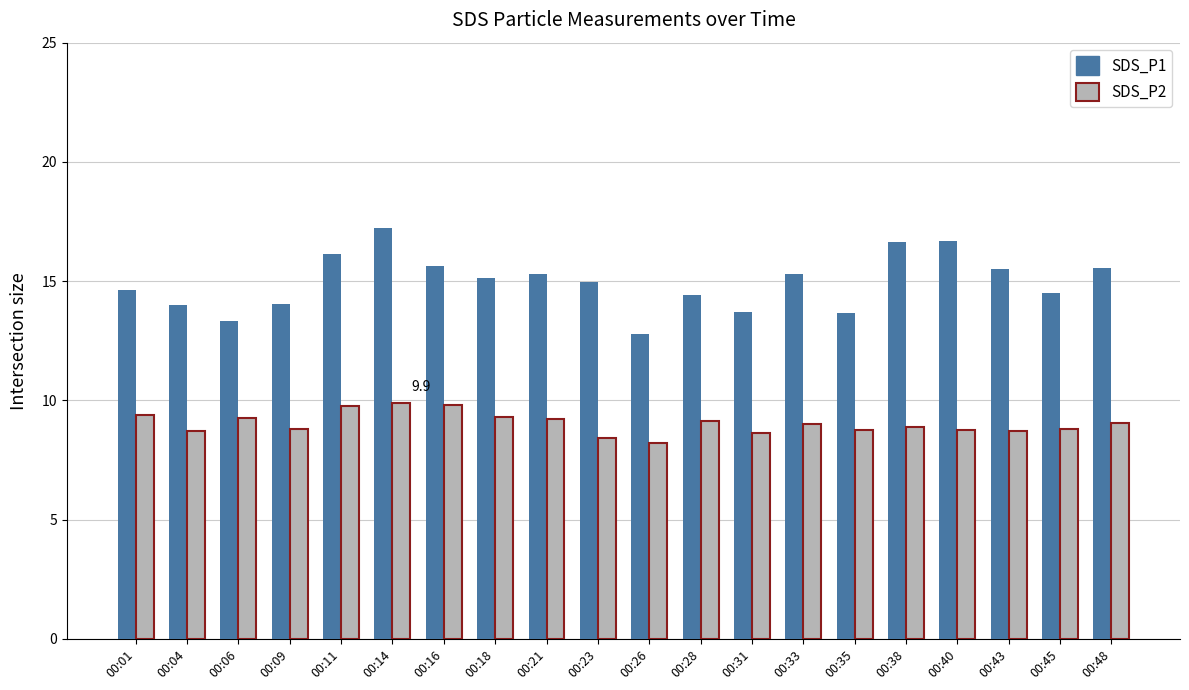

Is it true that SDS_P1 equals 21.3 at 00:23?

False